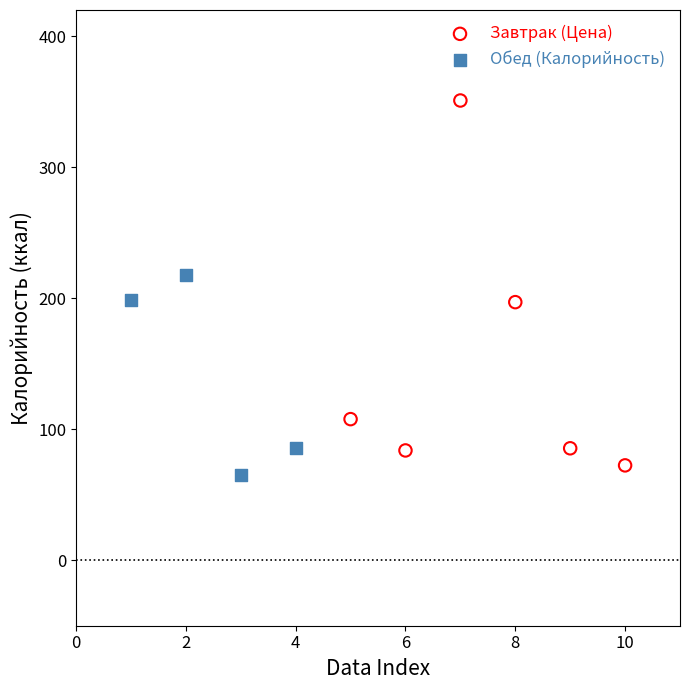

Which series contains the highest Y value?

Завтрак (Цена)